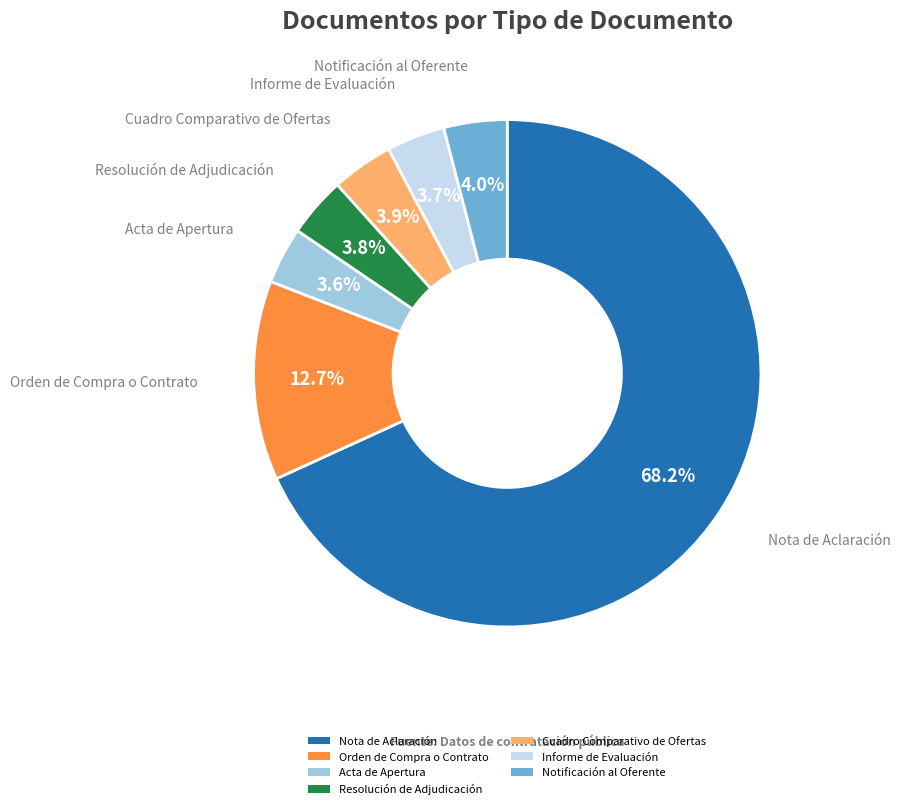

Is there any slice that represents more than half of the pie?

Yes